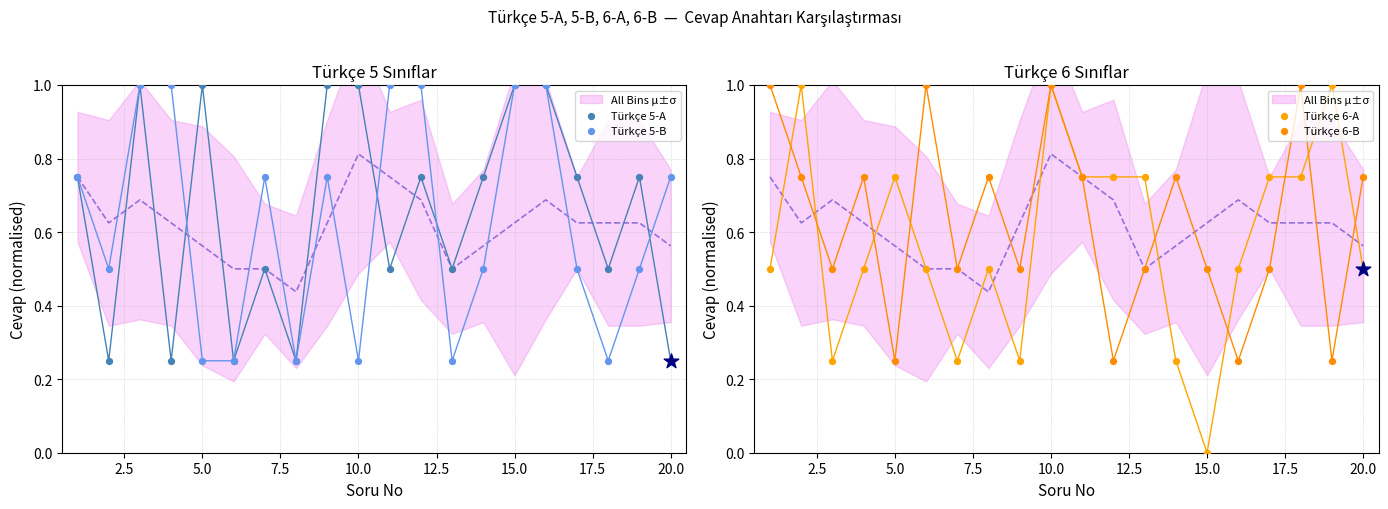

At how many categories does at least one series exceed 0?

20